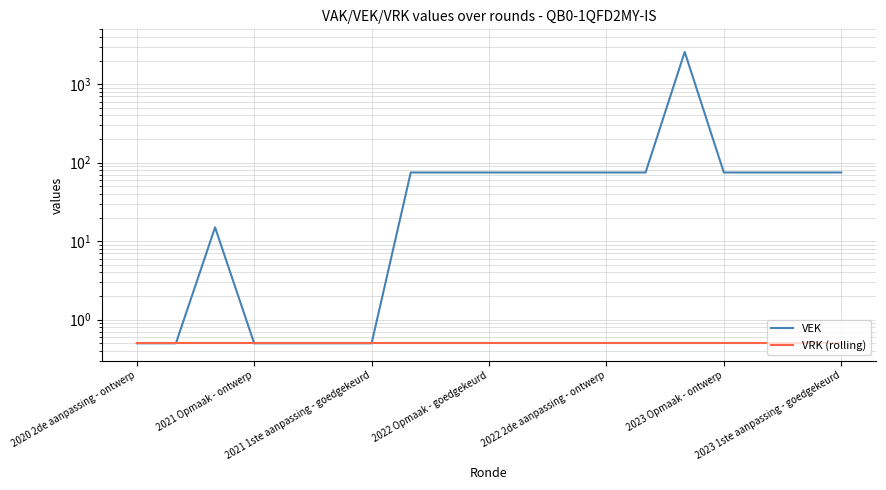

What is the lowest value of the VRK (rolling) series?

0.5